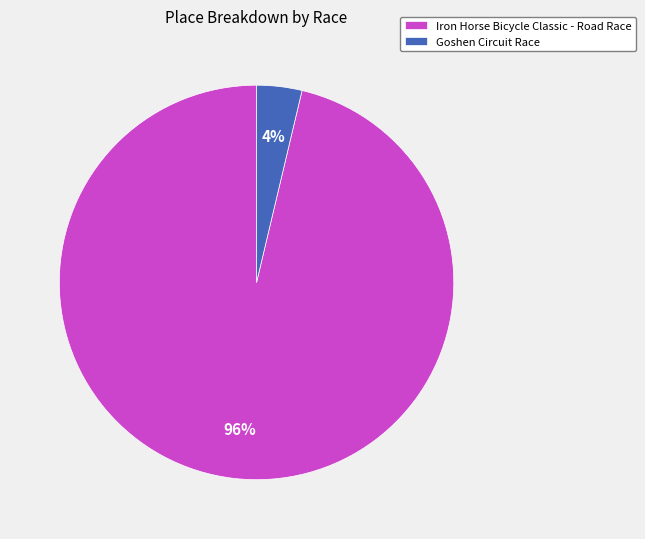

Is it true that Goshen Circuit Race is 4% of the pie?

True